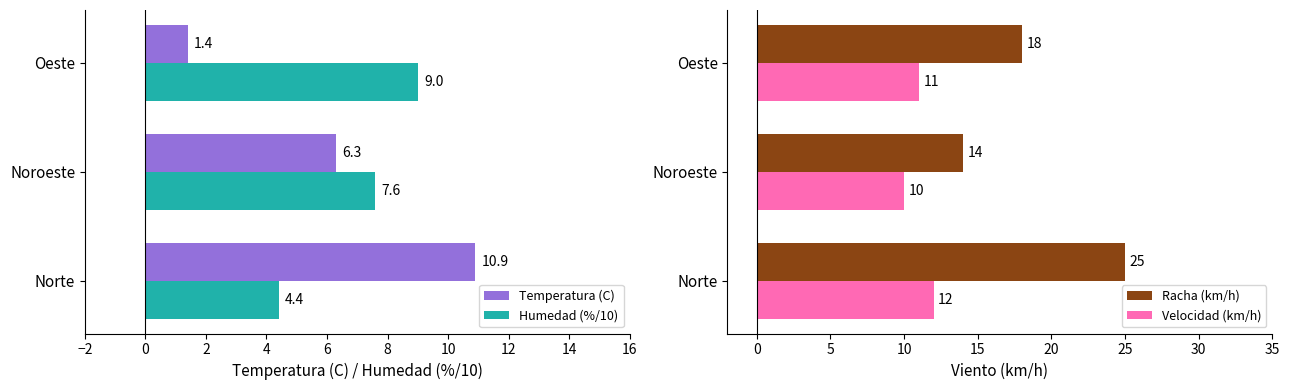

Reading left to right, what are all the values shown in this chart?

Temperatura (C): 10.9	6.3	1.4
Humedad (%/10): 4.4	7.6	9.0
Racha (km/h): 25.0	14.0	18.0
Velocidad (km/h): 12.0	10.0	11.0